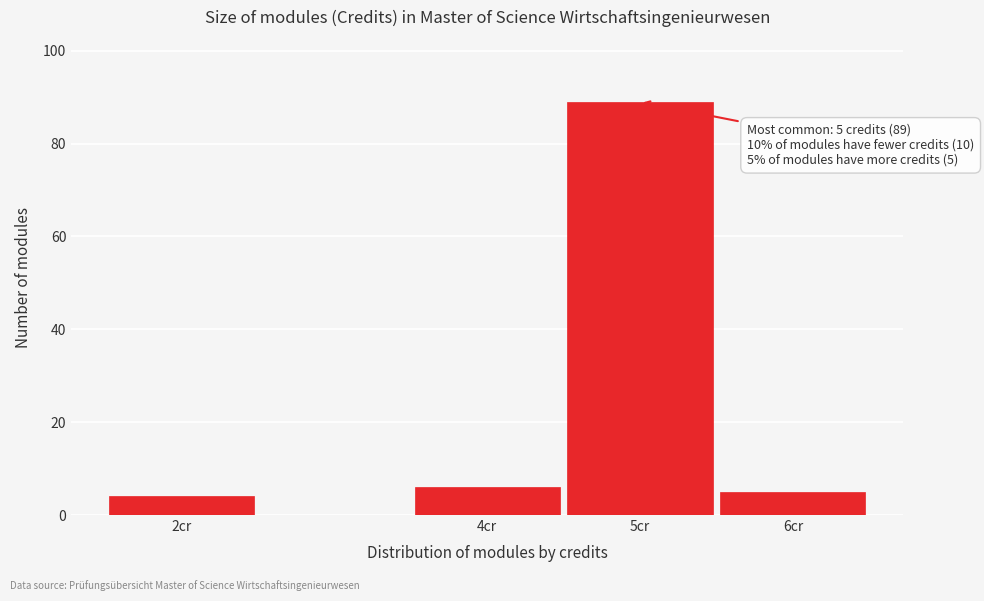

Reading right to left, list all the values displayed in this chart.

6cr=5	5cr=89	4cr=6	2cr=4